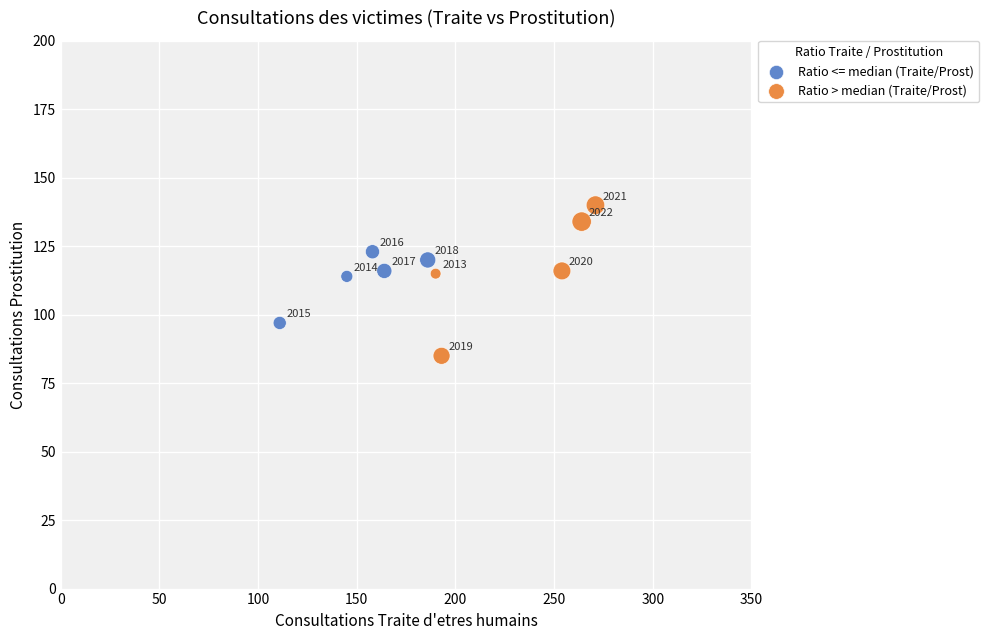

Which series has the widest spread of Y values?

Ratio > median (Traite/Prost)